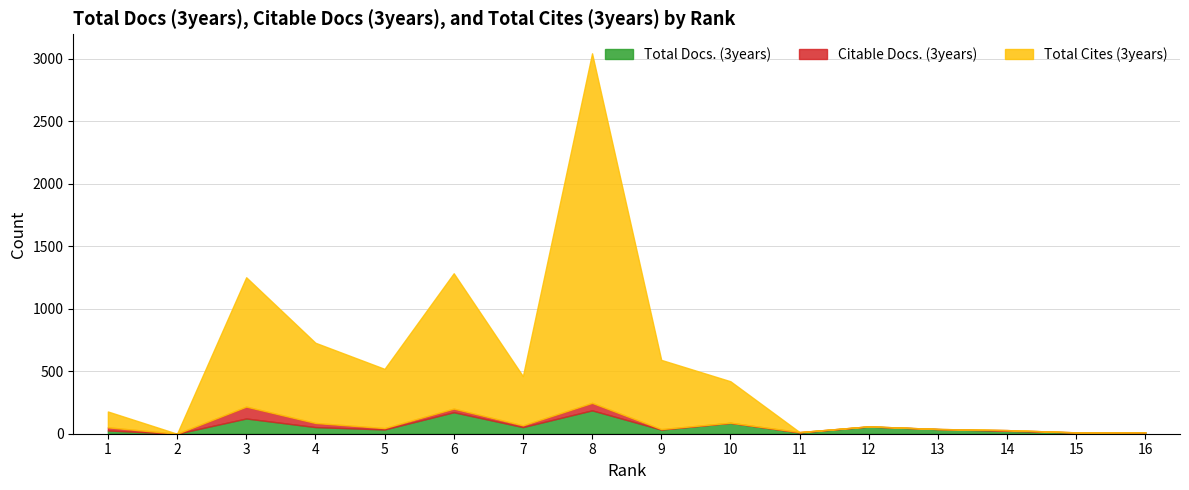

What is the sum of all Total Docs. (3years) values?

913